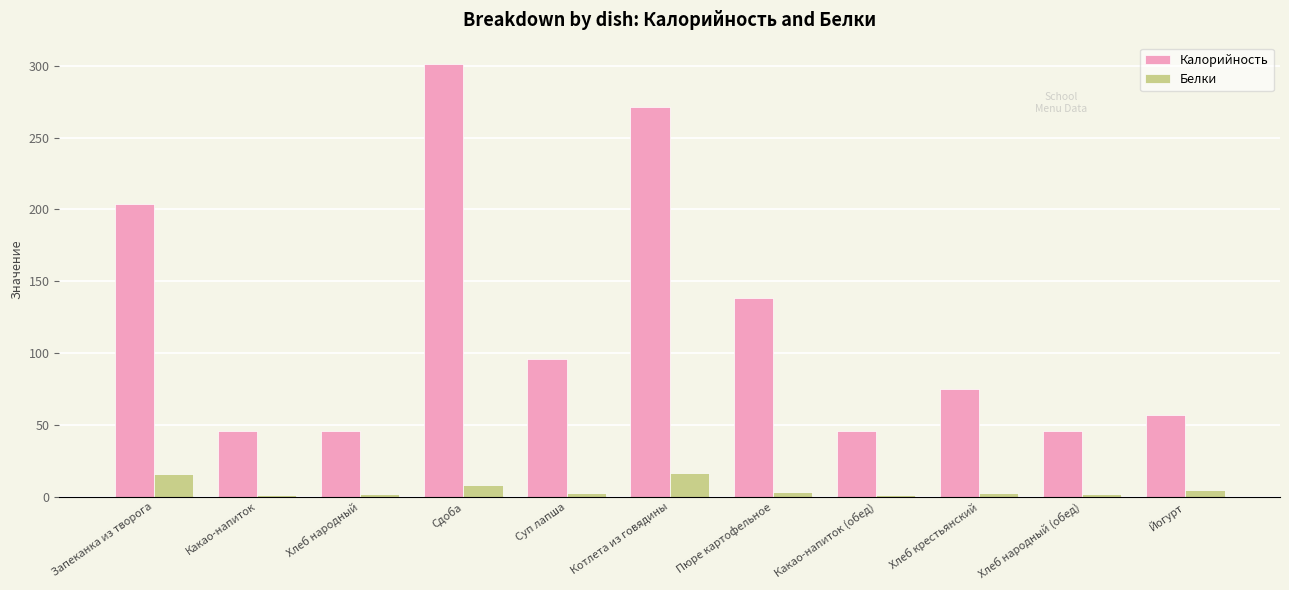

Is it true that Белки equals 1.6 at Хлеб народный?

True